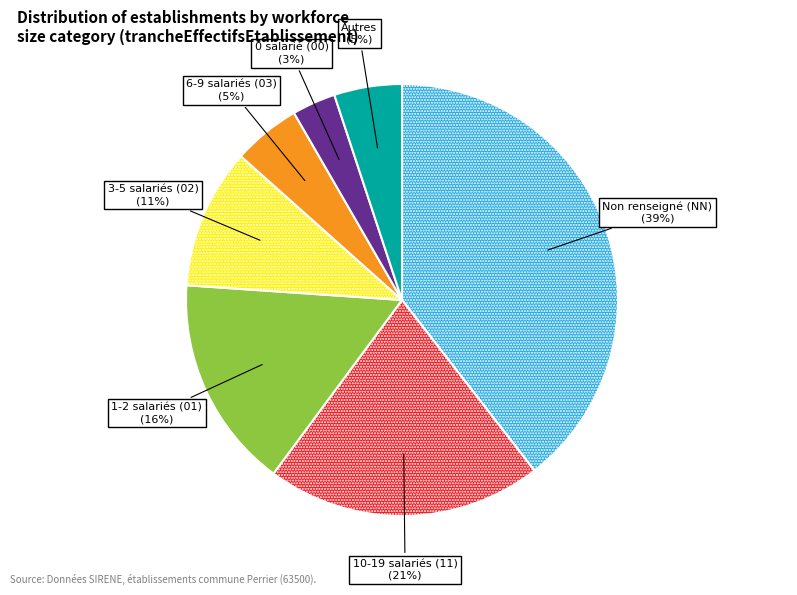

What is the smallest slice in the pie chart?

0 salarié (00)